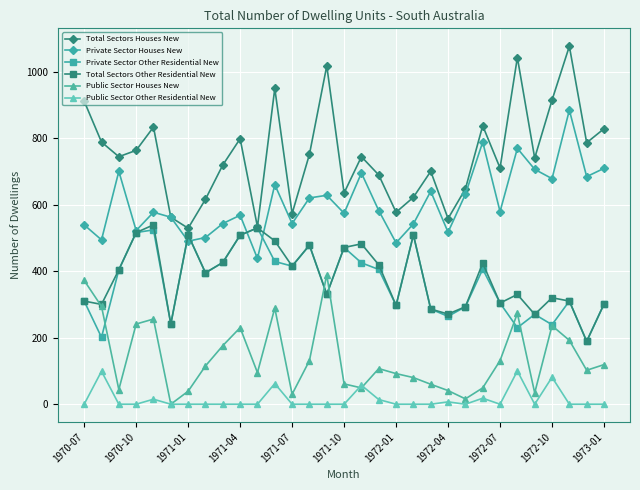

What is the lowest value of the Total Sectors Other Residential New series?

189